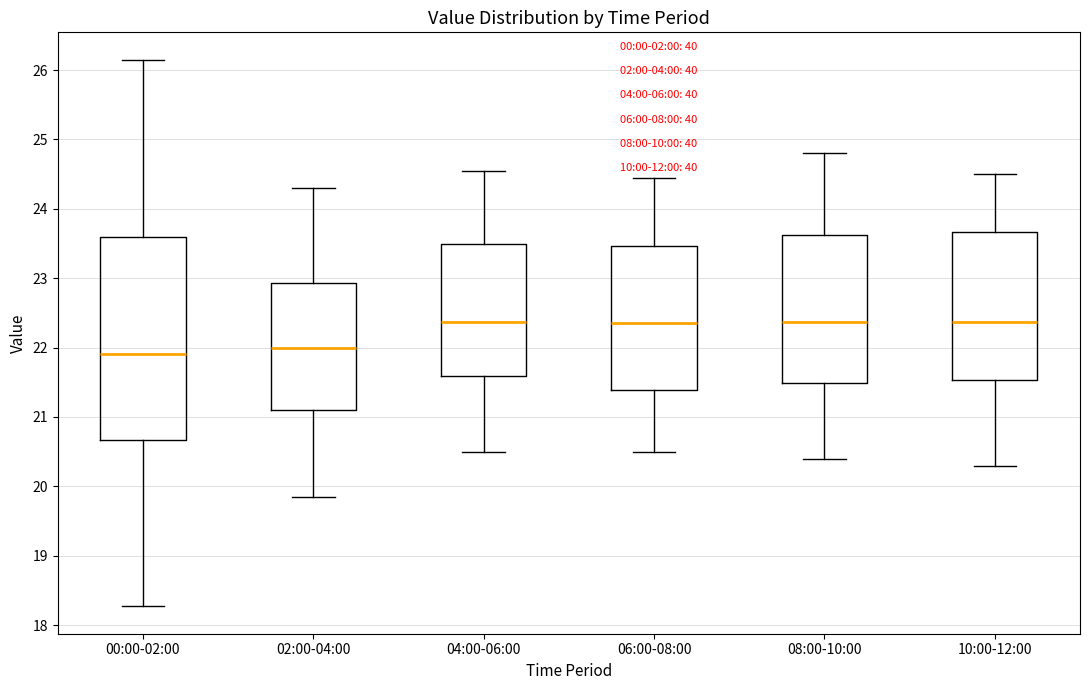

Reading left to right, read every box against the y-axis: the position of its median line, the range the box covers, and the ends of its whiskers. The values are not printed on the chart, so give them approximately, as read against the axis.

00:00-02:00: median 21.9, box 20.7 to 23.6, whiskers 18.3 to 26.2
02:00-04:00: median 22.0, box 21.1 to 22.9, whiskers 19.9 to 24.3
04:00-06:00: median 22.4, box 21.6 to 23.5, whiskers 20.5 to 24.6
06:00-08:00: median 22.4, box 21.4 to 23.5, whiskers 20.5 to 24.5
08:00-10:00: median 22.4, box 21.5 to 23.6, whiskers 20.4 to 24.8
10:00-12:00: median 22.4, box 21.5 to 23.7, whiskers 20.3 to 24.5